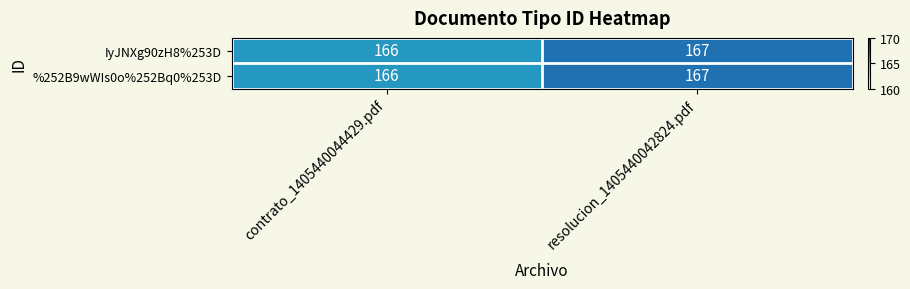

At which category is the sum across all series the highest?

resolucion_1405440042824.pdf